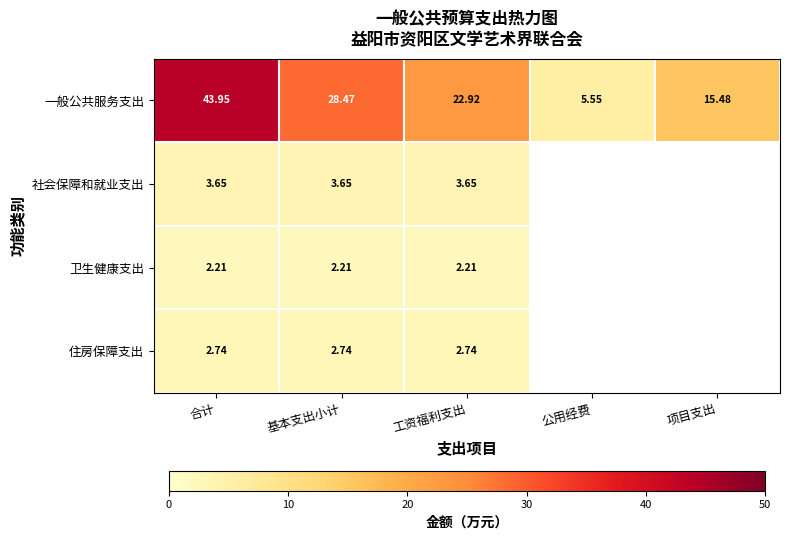

What is the smallest value displayed?

2.2